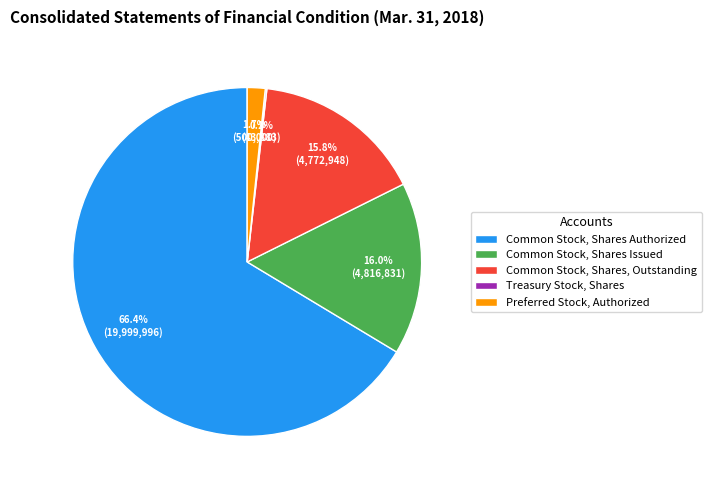

To the nearest percent, what is the average slice percentage?

20%